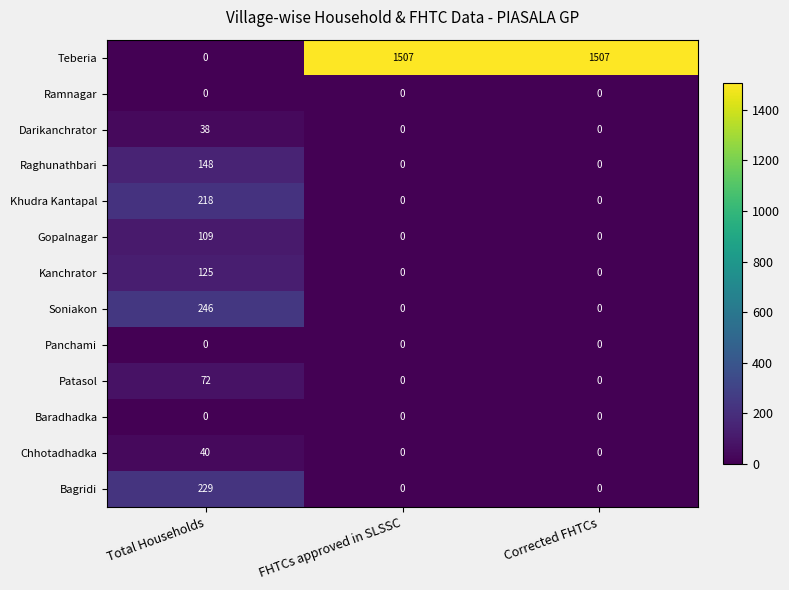

Which series has the widest spread of values?

Teberia